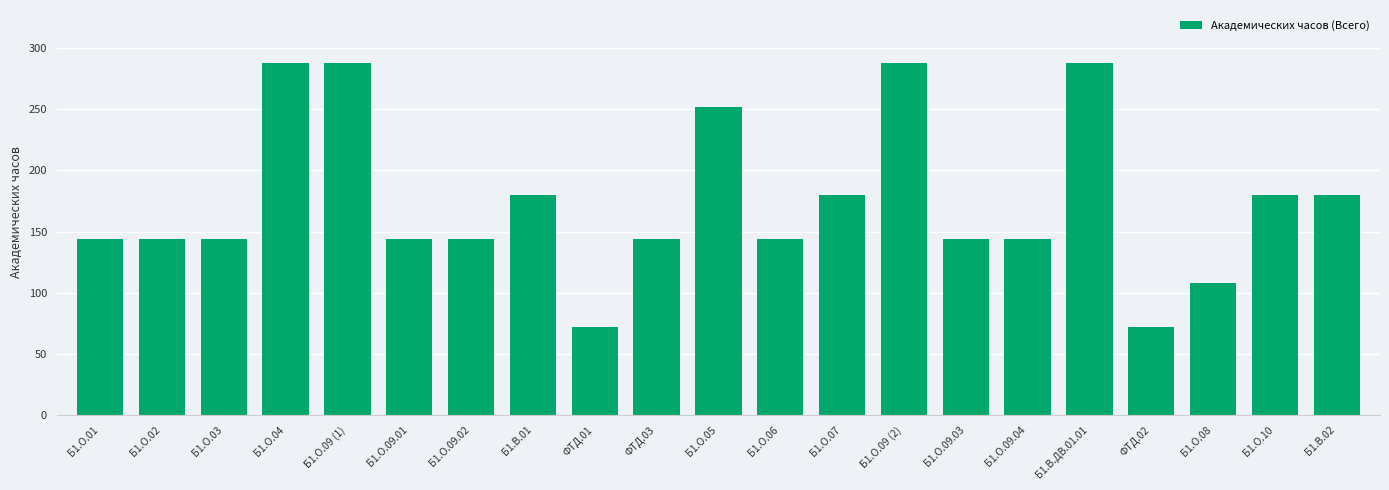

Are the bars horizontal?

No